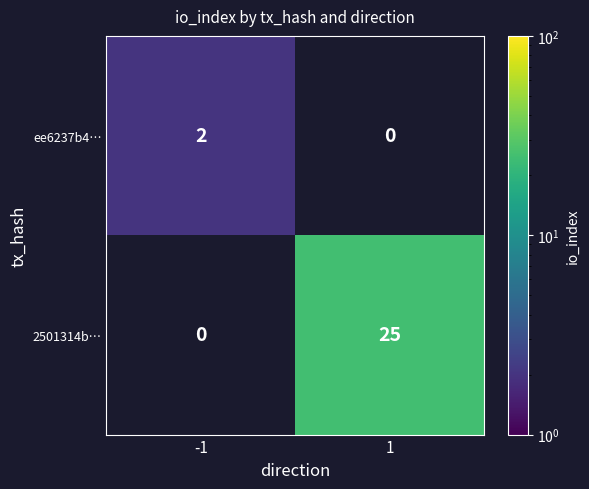

The value of 2501314b… at 1 is 12.5. True or false?

False